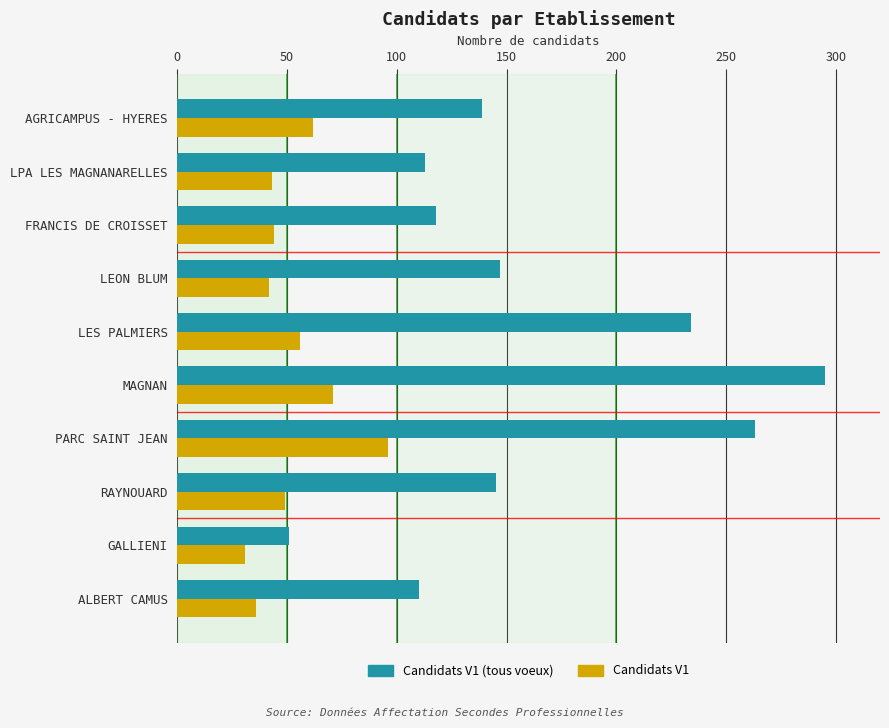

Rank the series by their maximum value, from highest to lowest.

Candidats V1 (tous voeux), Candidats V1